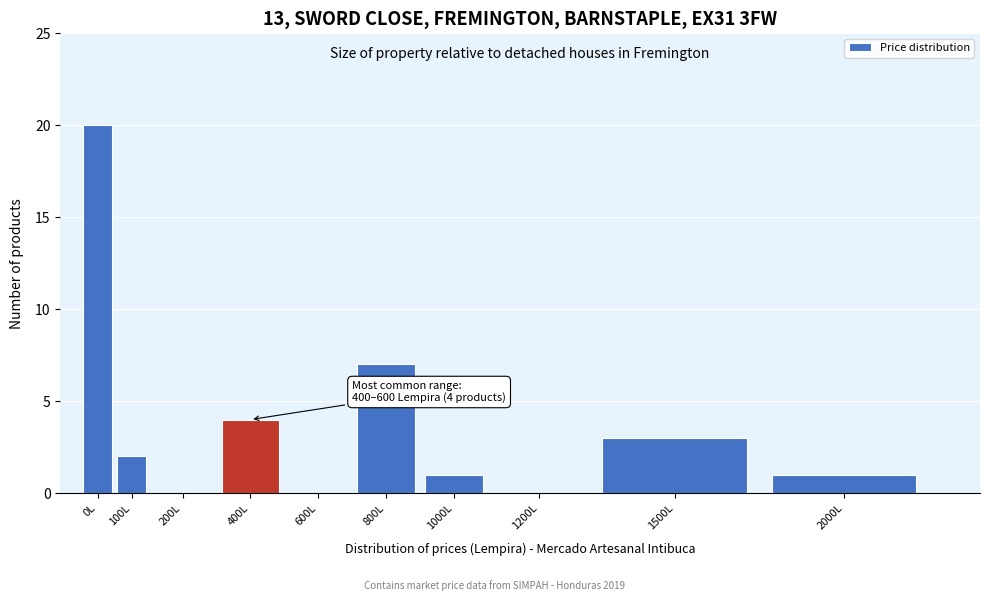

Reading left to right, what are all the values shown in this chart?

0L=20	100L=2	200L=0	400L=4	600L=0	800L=7	1000L=1	1200L=0	1500L=3	2000L=1